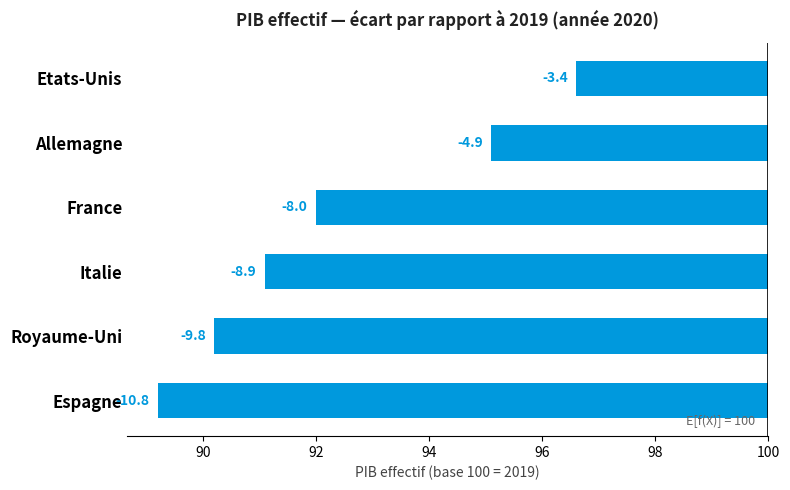

What value does the data have at Royaume-Uni?

-9.8